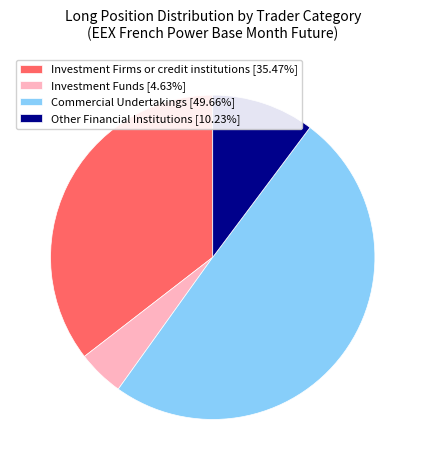

How many slices are in this pie chart?

4